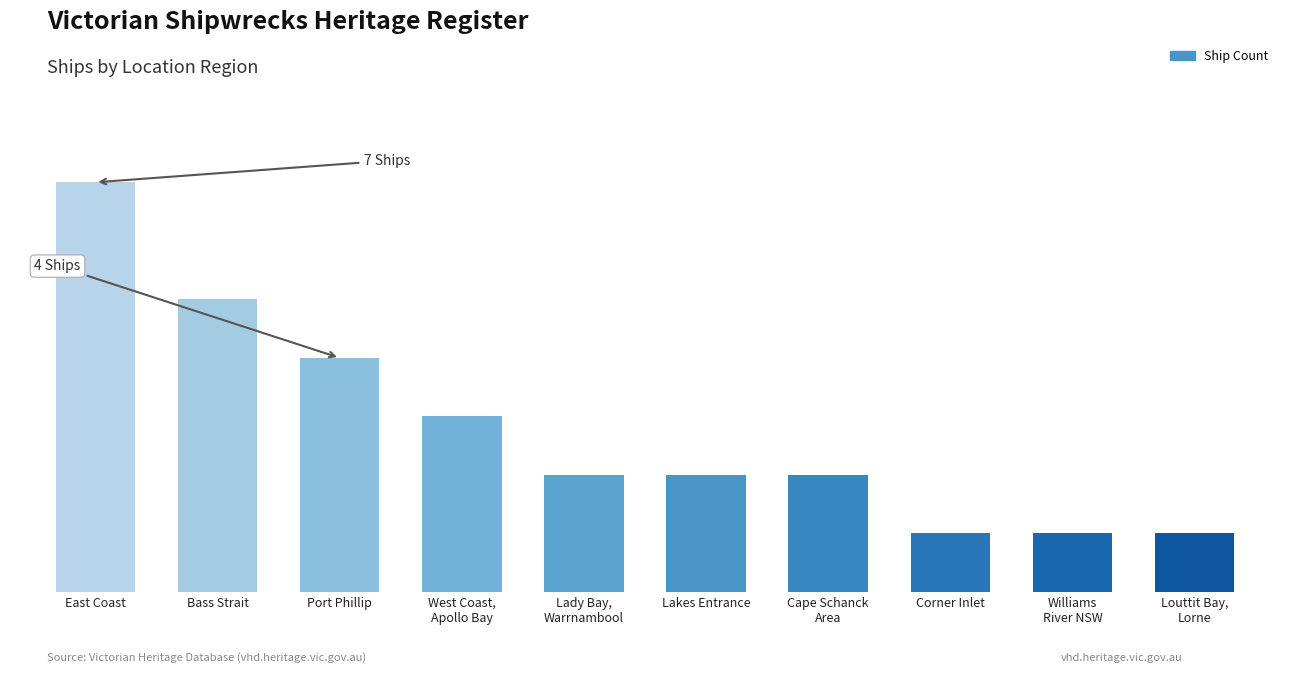

Does the chart contain any negative values?

No